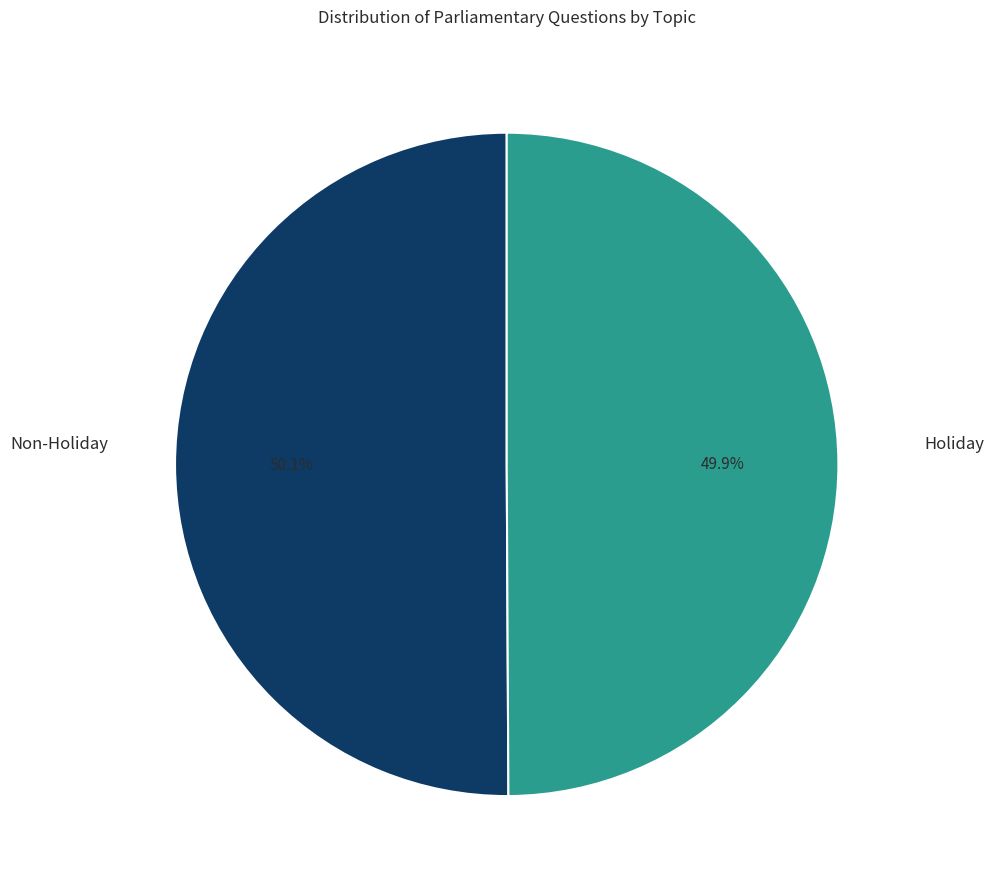

Is there a majority slice in this chart?

Yes